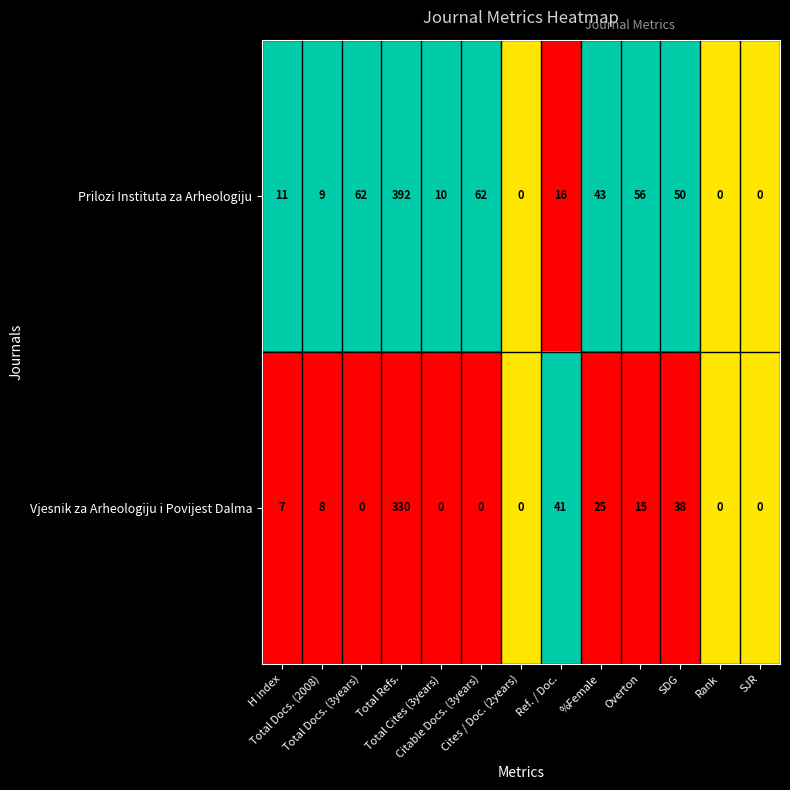

What is the difference between the maximum and minimum values in the Vjesnik za Arheologiju i Povijest Dalma series?

330